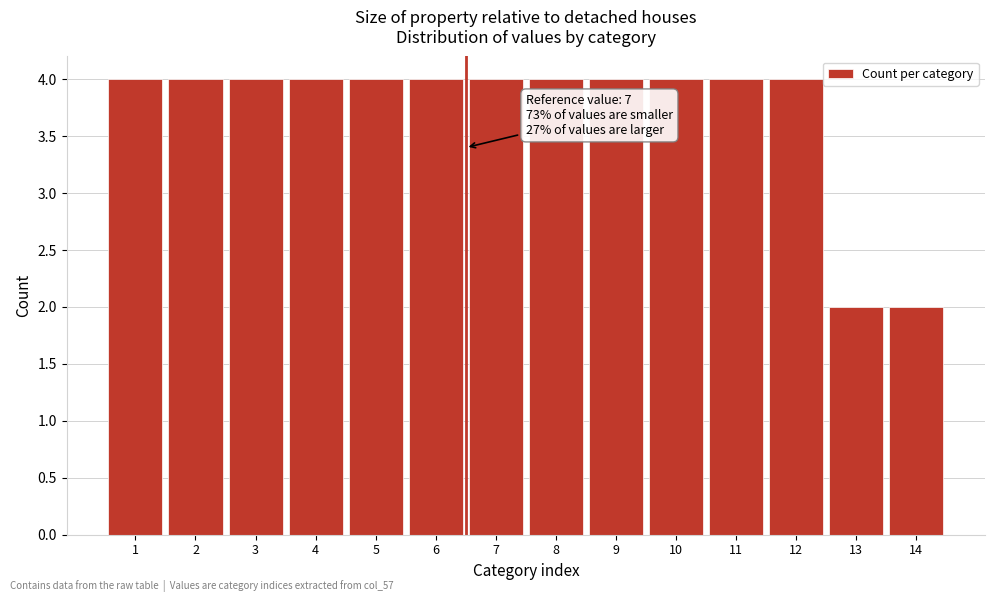

Reading left to right, extract all data points from this chart.

1=4	2=4	3=4	4=4	5=4	6=4	7=4	8=4	9=4	10=4	11=4	12=4	13=2	14=2